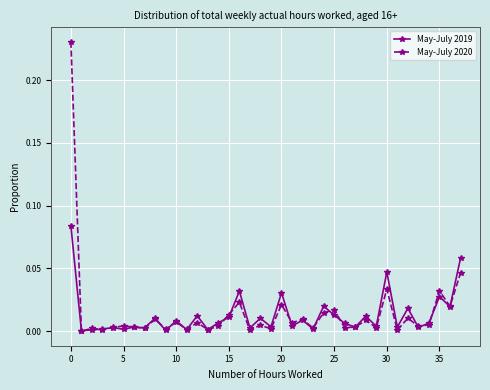

Which series has the largest range (max minus min)?

May-July 2020